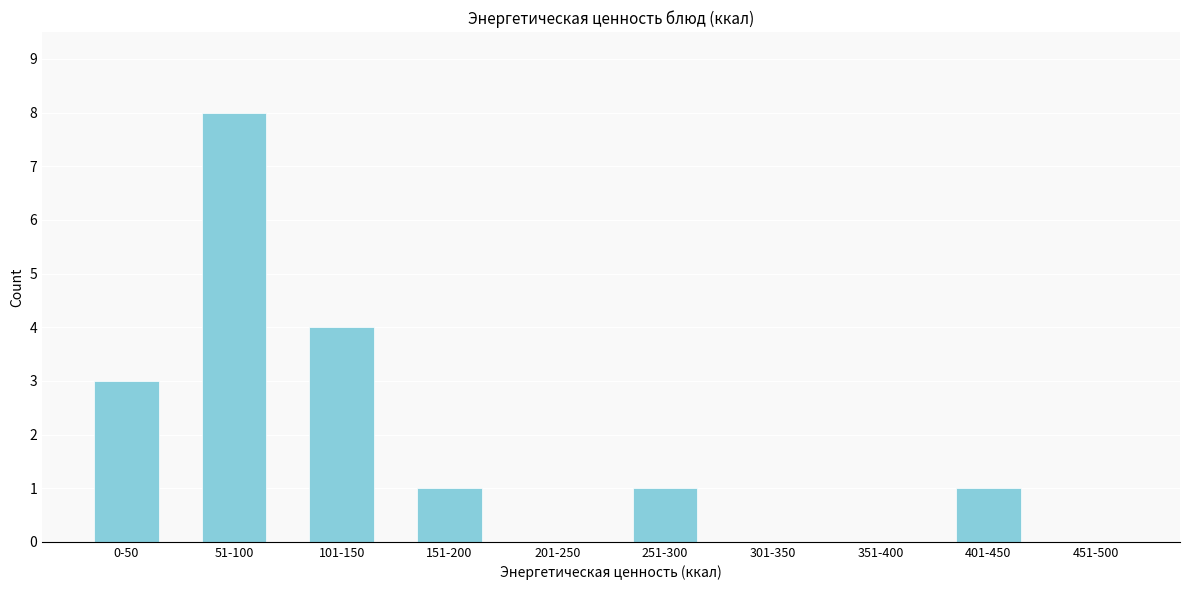

Reading left to right, extract all data points from this chart.

0-50=3	51-100=8	101-150=4	151-200=1	201-250=0	251-300=1	301-350=0	351-400=0	401-450=1	451-500=0